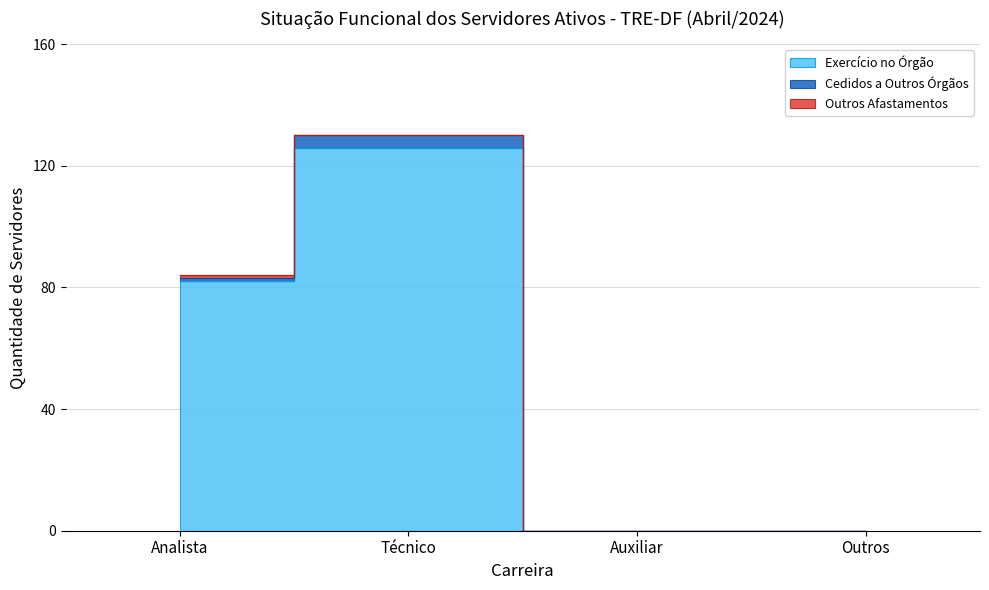

At which category does the chart reach its peak across all series?

Técnico